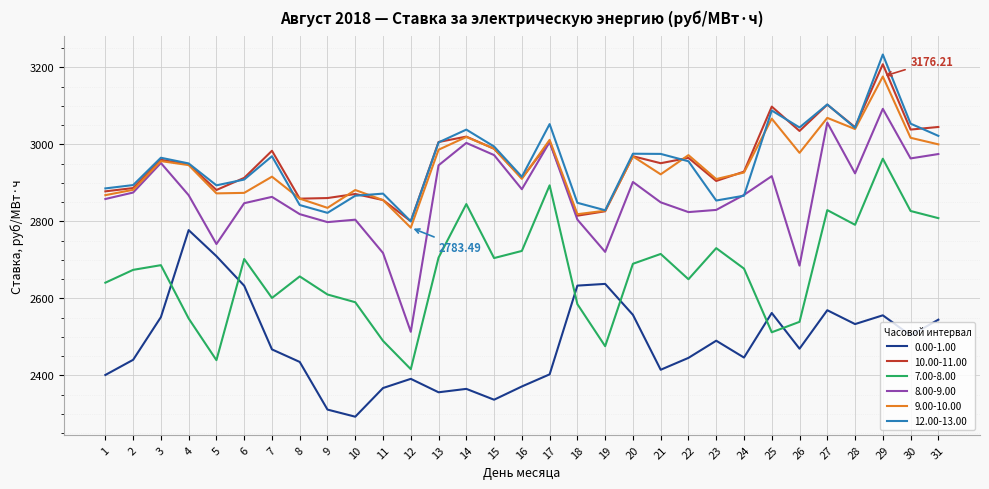

What is the spread (max minus min) of values at 9?

549.6